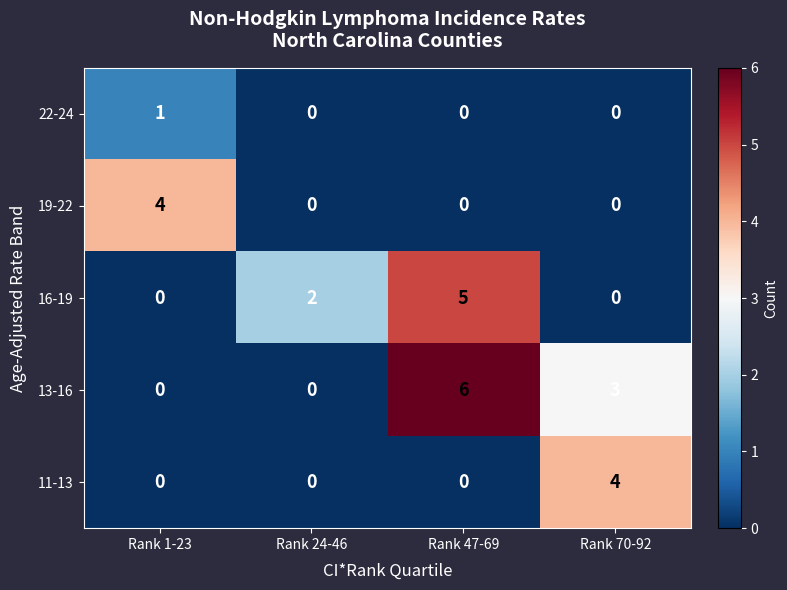

How many categories are shown in the chart?

4